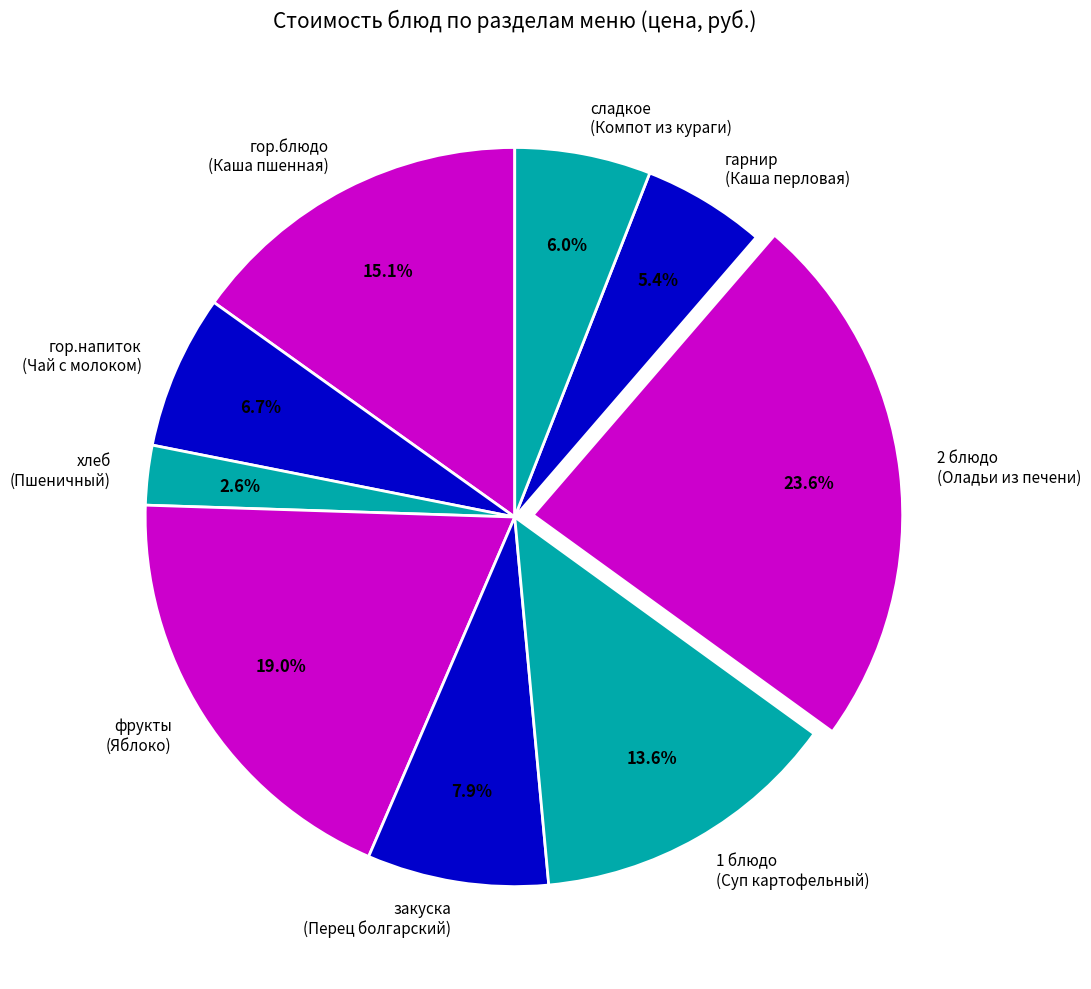

Which category has the biggest portion of the pie?

2 блюдо (Оладьи из печени)